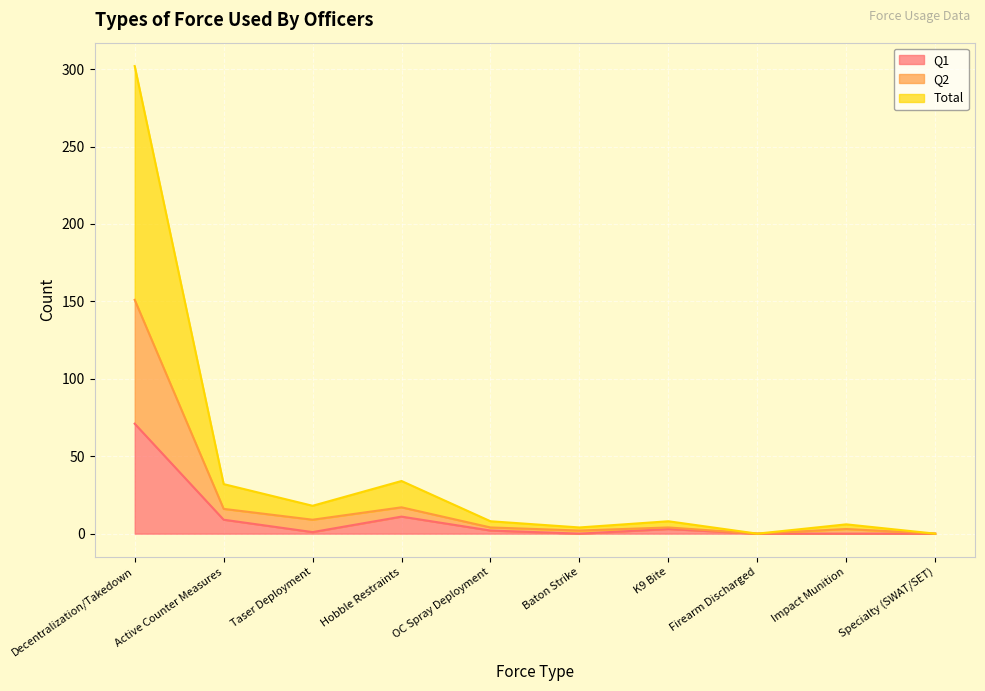

Which category has the highest value in the Q1 series?

Decentralization/Takedown